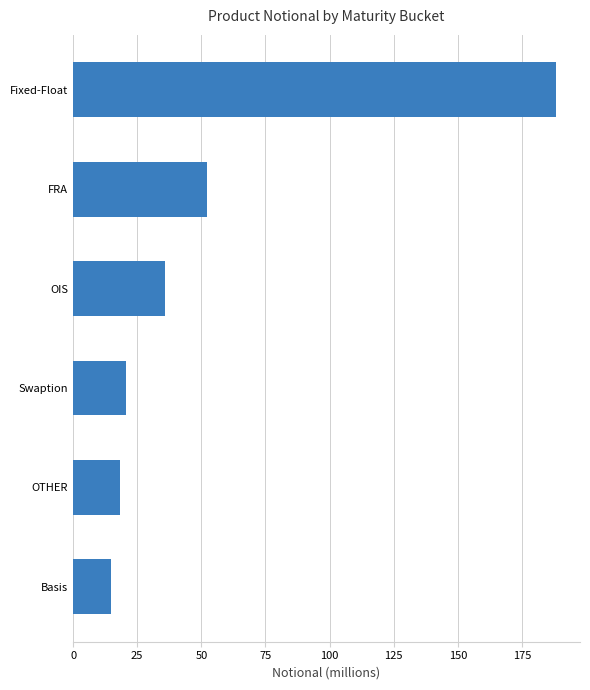

What is the average value?

55.0